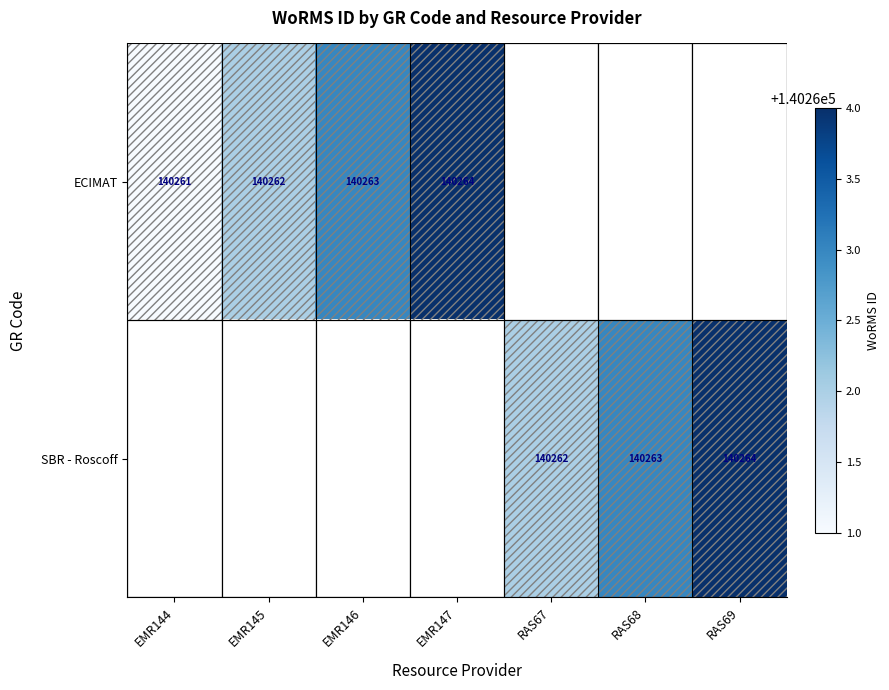

Is it true that ECIMAT equals 140261 at EMR144?

True